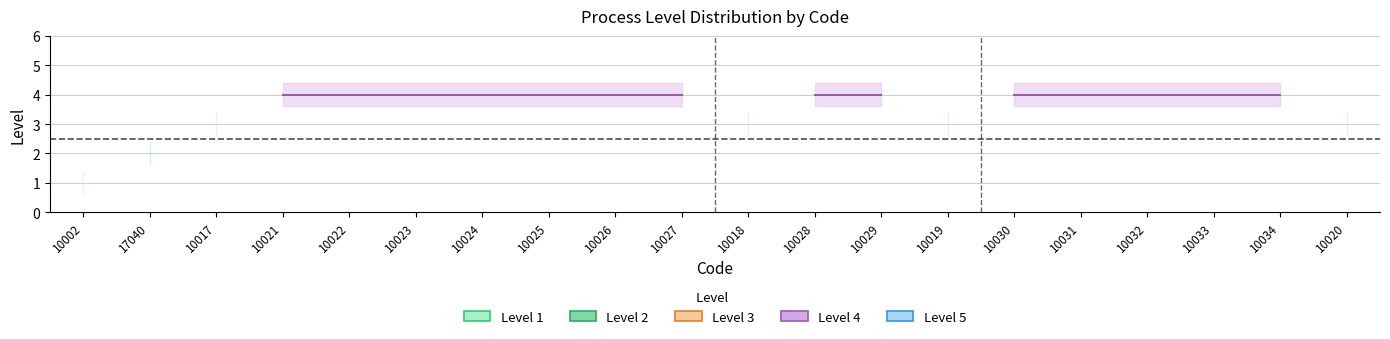

Which series has the widest spread of values?

Level 1